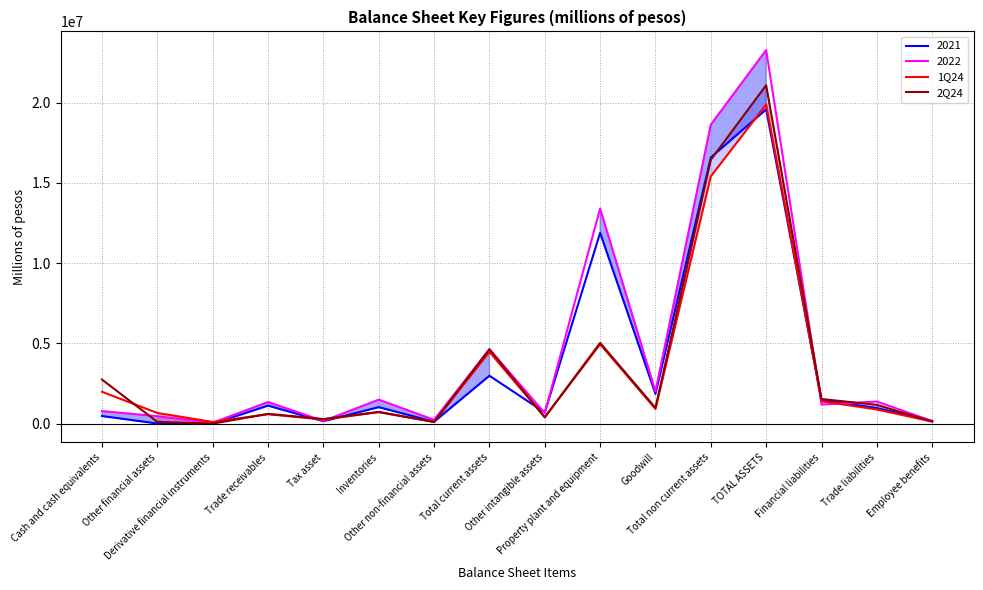

What is the difference between the maximum and minimum values in the 2Q24 series?

21071107